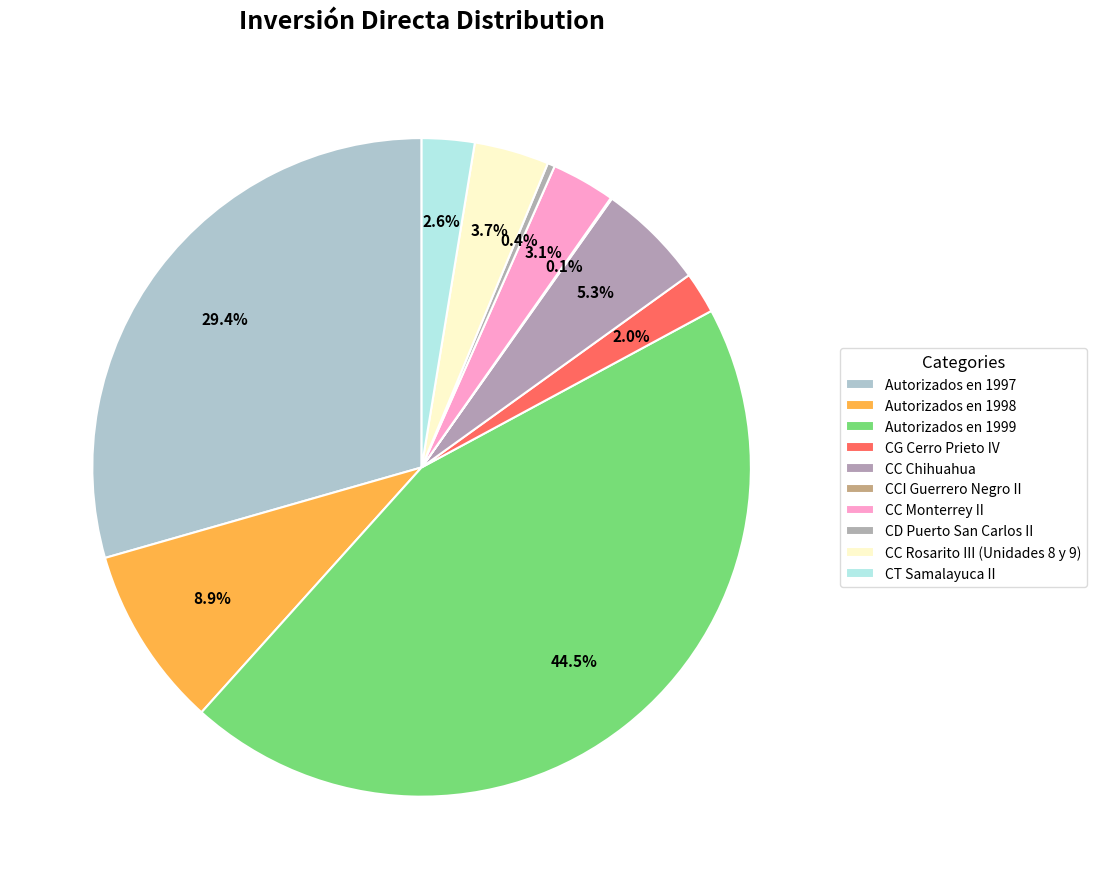

To the nearest percent, what is the average slice percentage?

10%